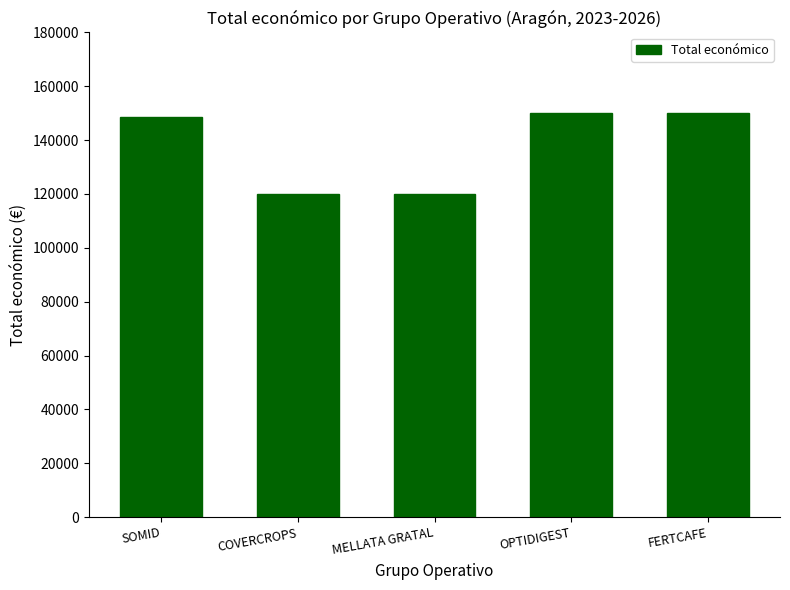

What is the greatest value displayed?

150000